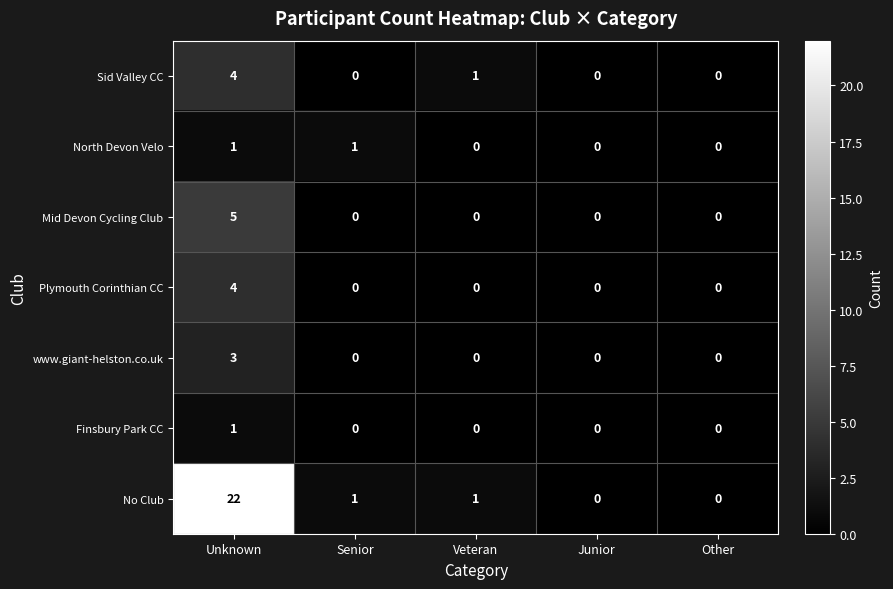

At which category does the chart reach its peak across all series?

Unknown